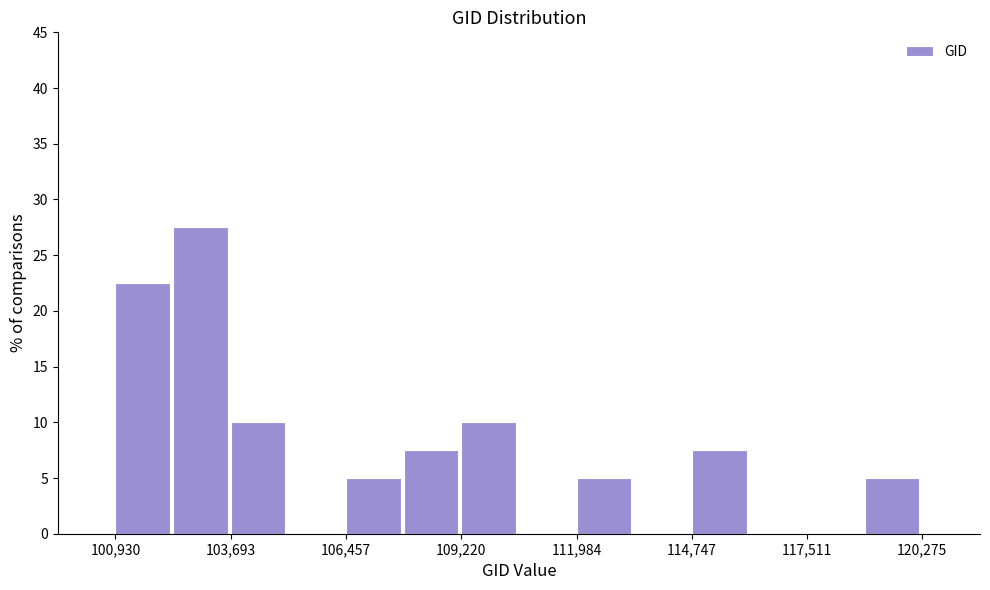

Around what value on the x-axis is the tallest bar? Give the approximate position of its centre, as read against the axis.

103000